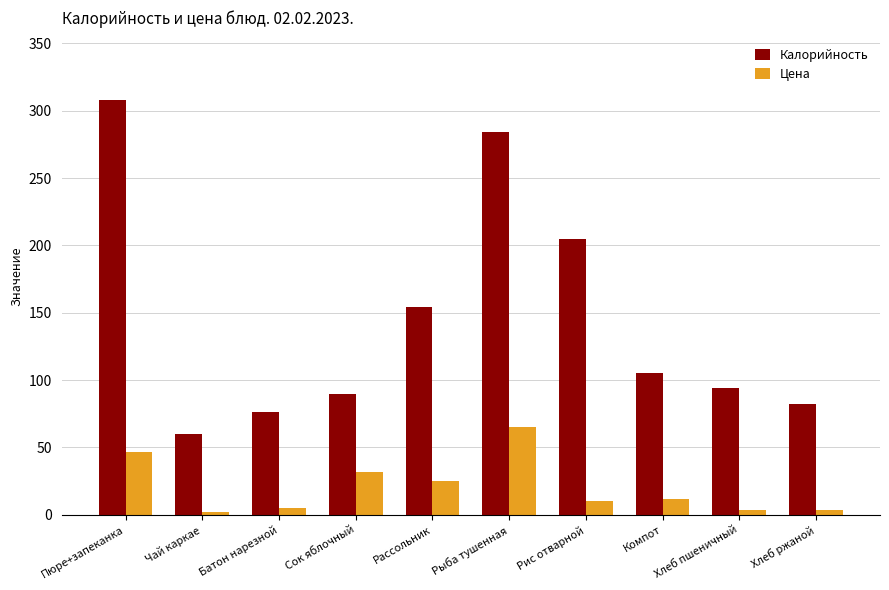

What are all the series names shown in the legend?

Калорийность, Цена